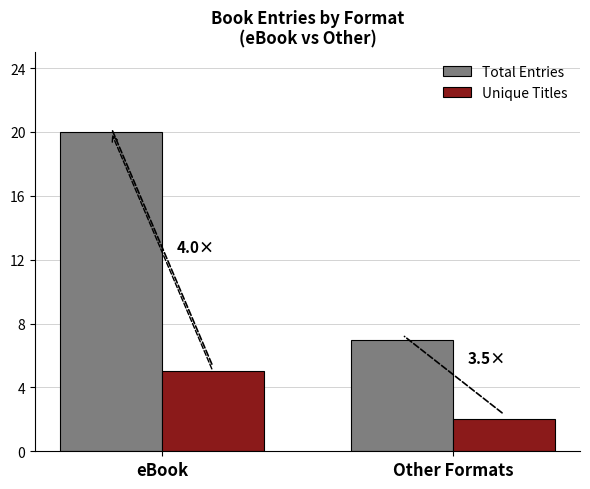

What is the value of the Total Entries bar at the 1st from the left?

20